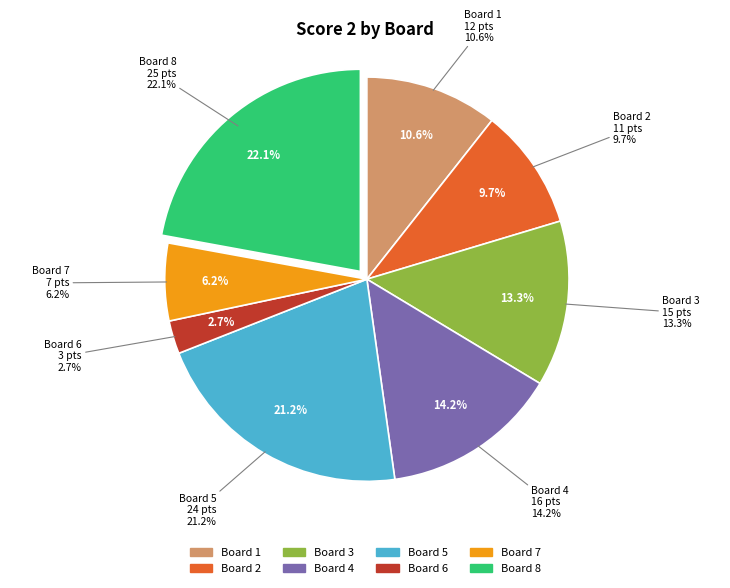

To the nearest percent, what percentage of the pie is Board 8?

22%